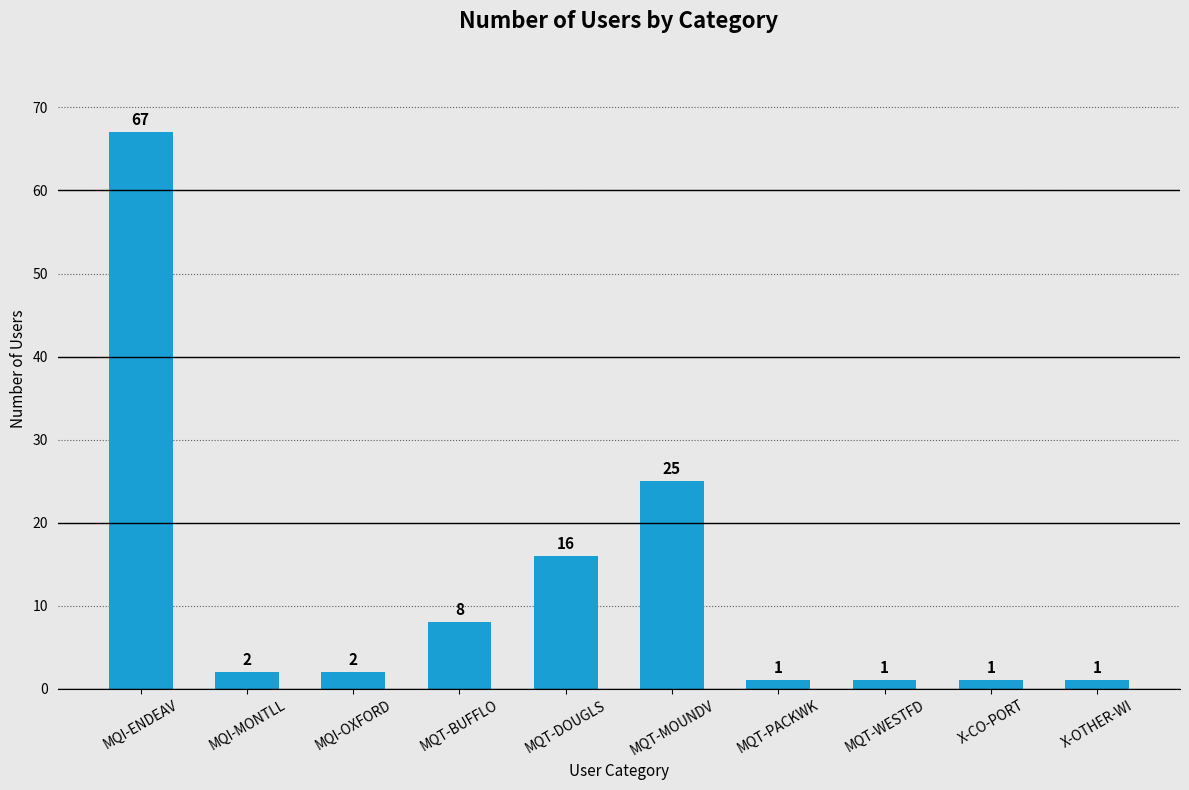

What is the label of the 3rd bar from the right?

MQT-WESTFD